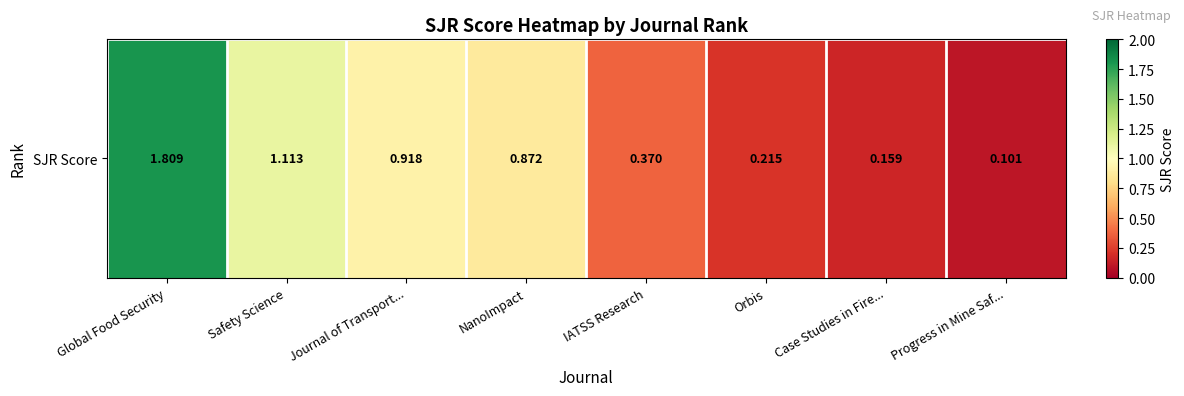

Which has a higher value, Safety Science or IATSS Research?

Safety Science